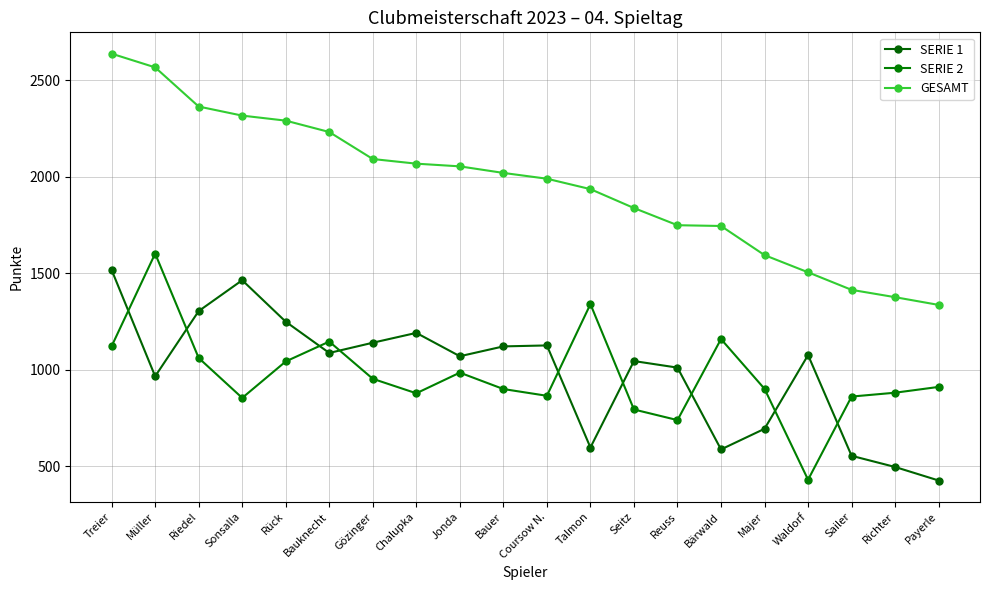

Reading right to left, list all the values displayed in this chart.

SERIE 1: 425	495	553	1075	693	586	1010	1044	596	1125	1120	1069	1190	1139	1086	1248	1463	1303	965	1516
SERIE 2: 910	880	860	429	900	1158	738	793	1339	864	899	984	877	952	1145	1042	853	1060	1601	1121
GESAMT: 1335	1375	1413	1504	1593	1744	1748	1837	1935	1989	2019	2053	2067	2091	2231	2290	2316	2363	2566	2637